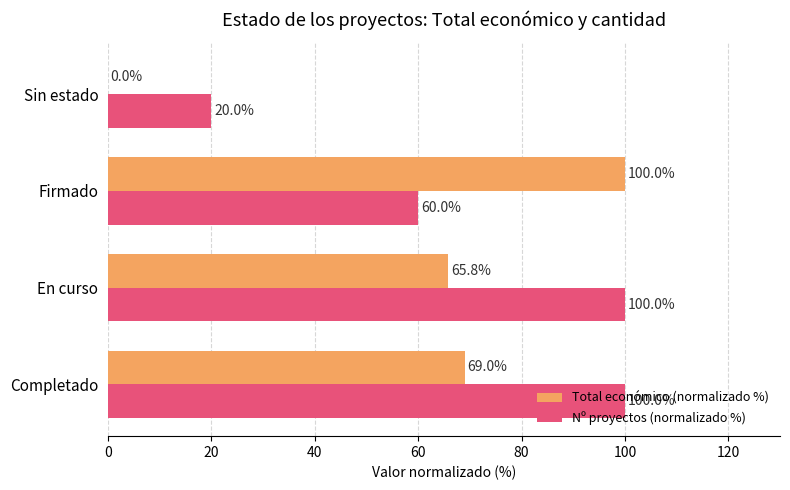

Which series has the largest range (max minus min)?

Total económico (normalizado %)